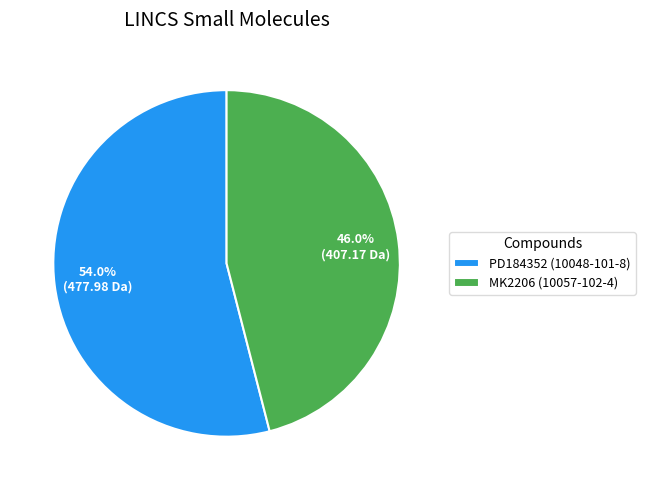

Is it true that MK2206 (10057-102-4) is 40% of the pie?

False